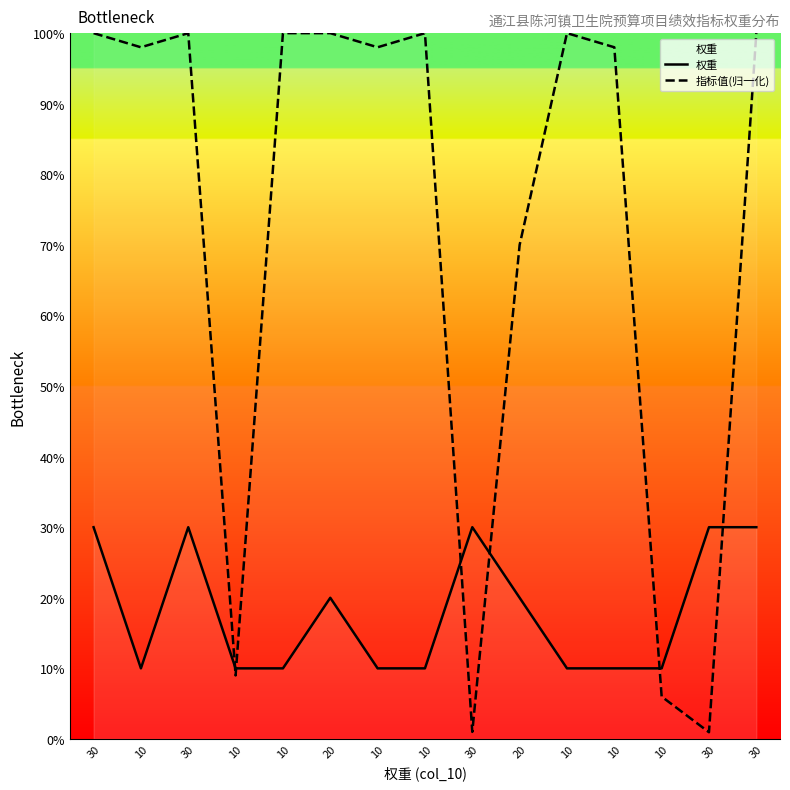

What is the label of the 8th point from the right?

10